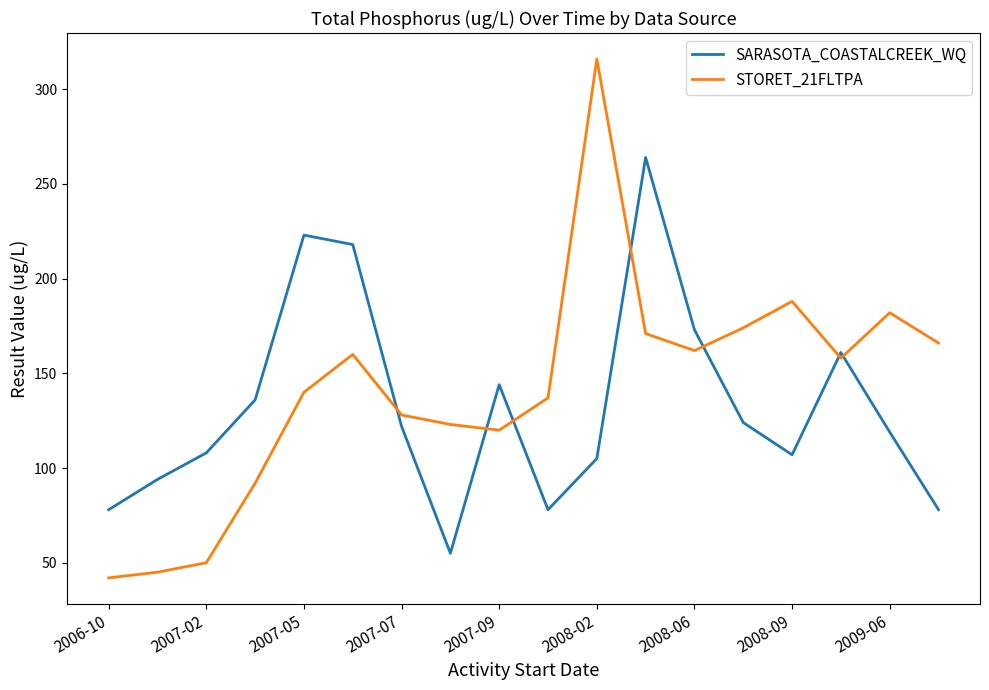

Does the chart have visible grid lines?

No